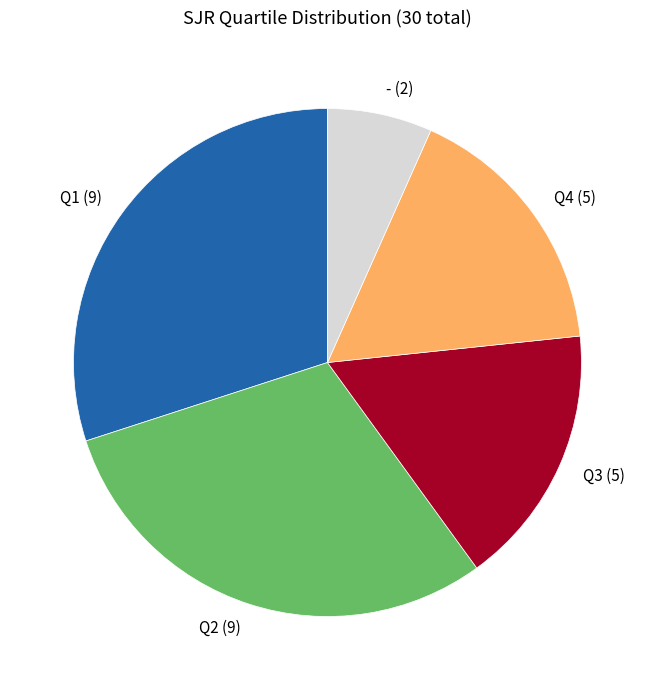

Count the number of slices in the pie.

5